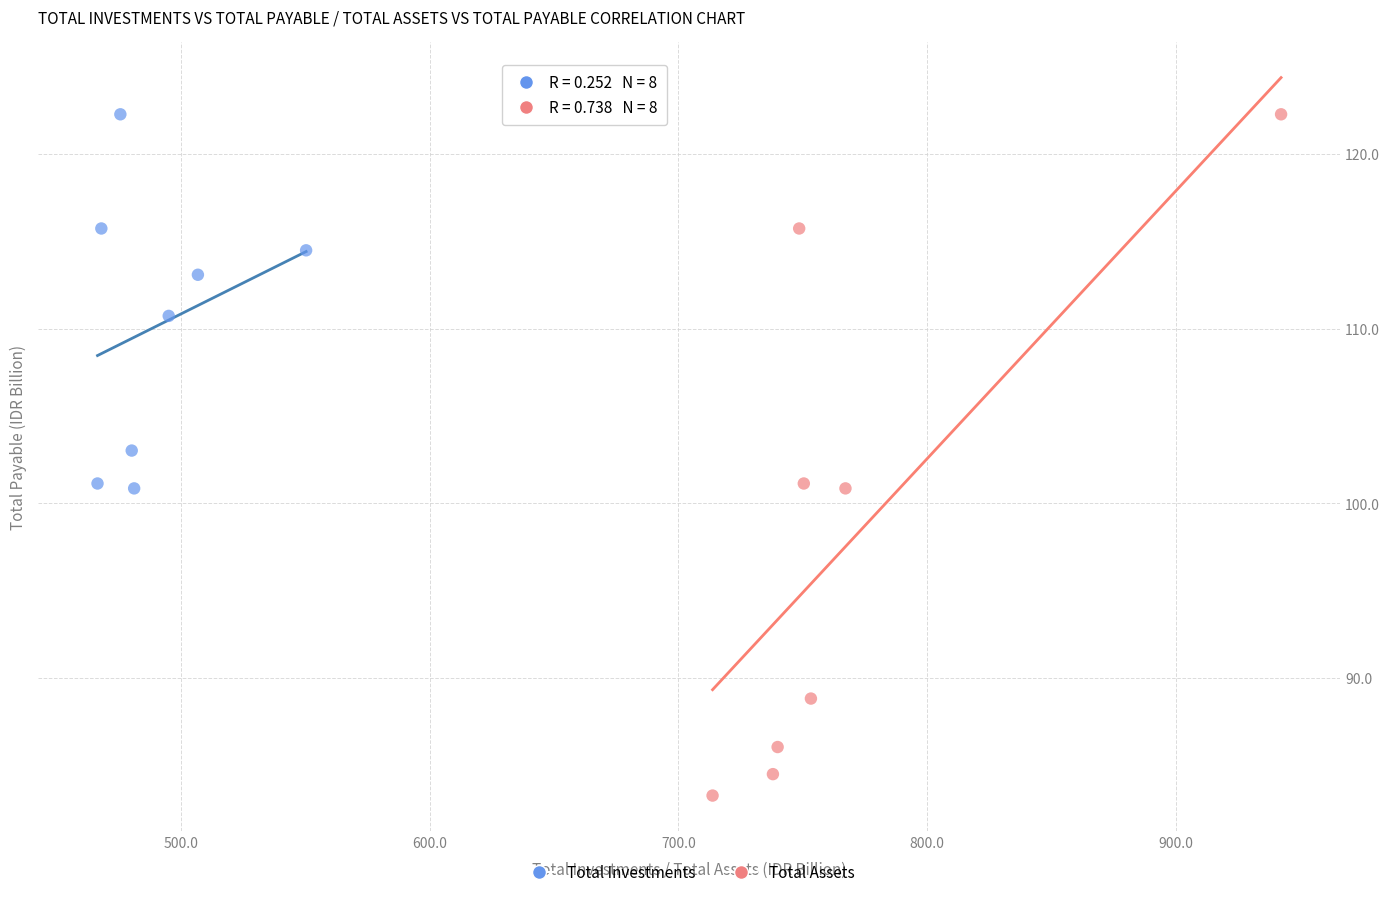

Which series has the largest Y range (max minus min)?

Total Assets